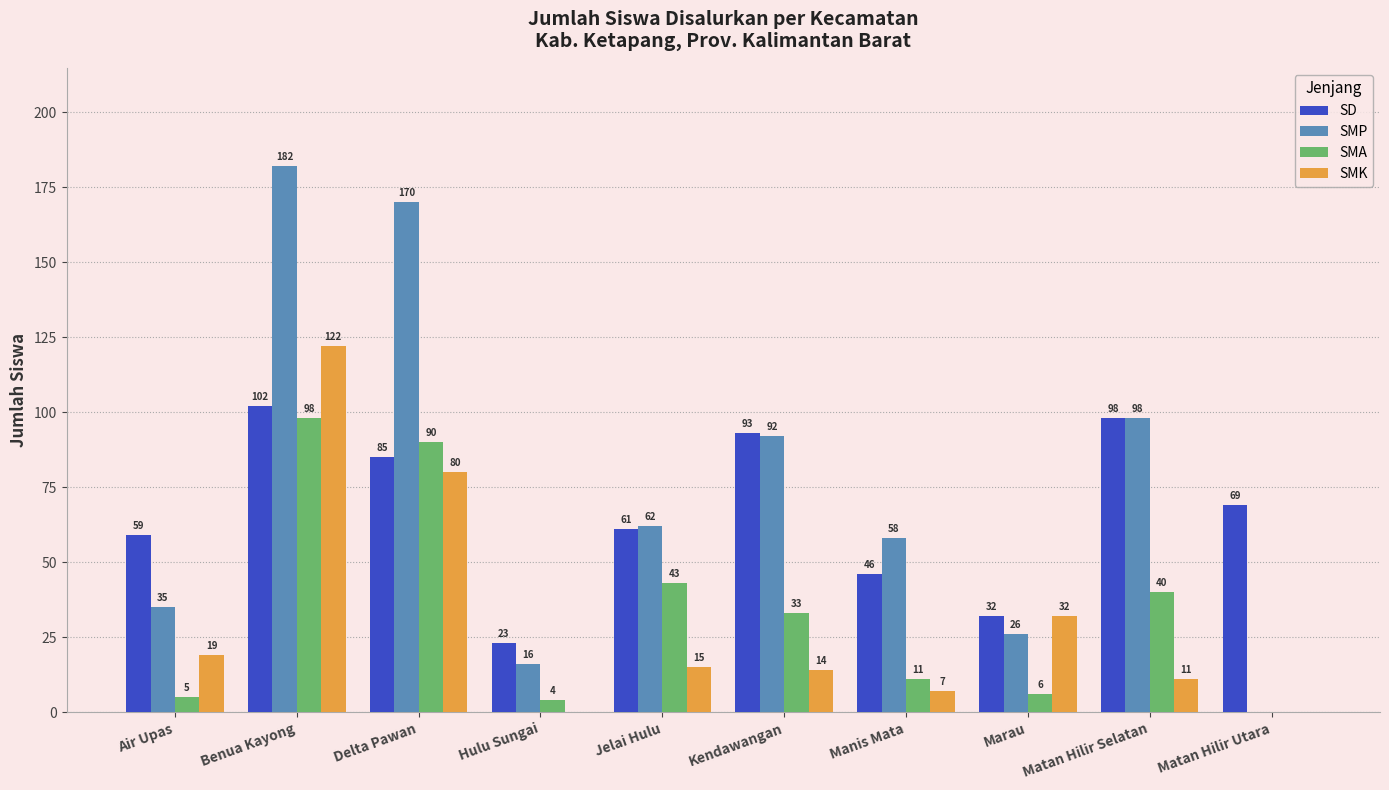

What is the sum of the SMK values at Delta Pawan and Benua Kayong?

202